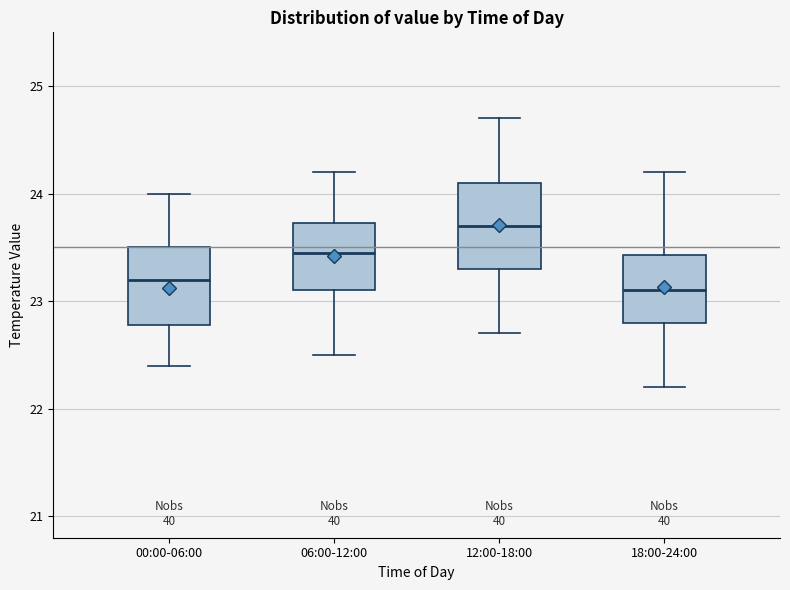

Where does the lower whisker of the box for 12:00-18:00 end on the y-axis? The values are not printed on the chart, so give them approximately, as read against the axis.

22.7